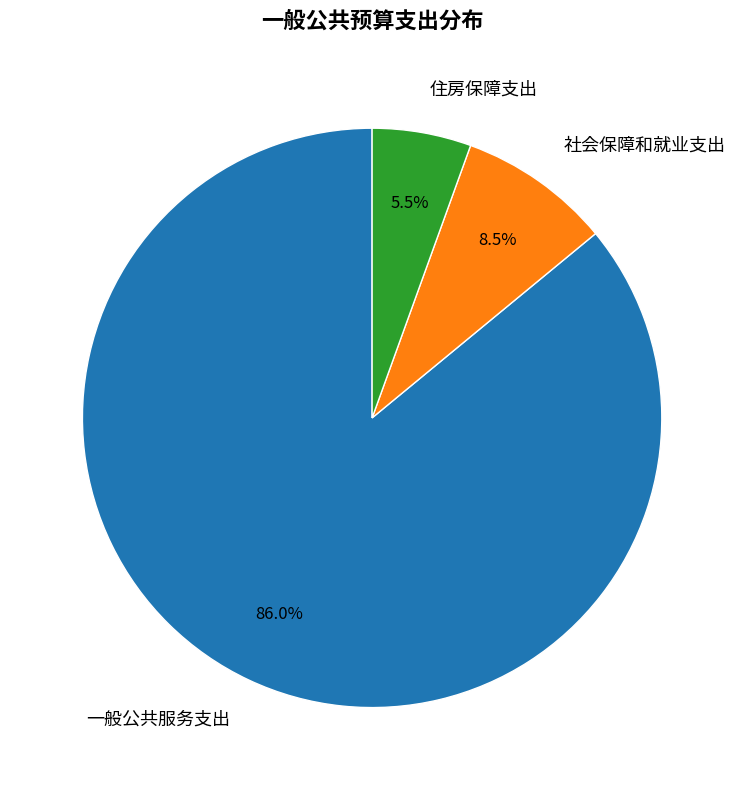

Which category has the smallest portion of the pie?

住房保障支出